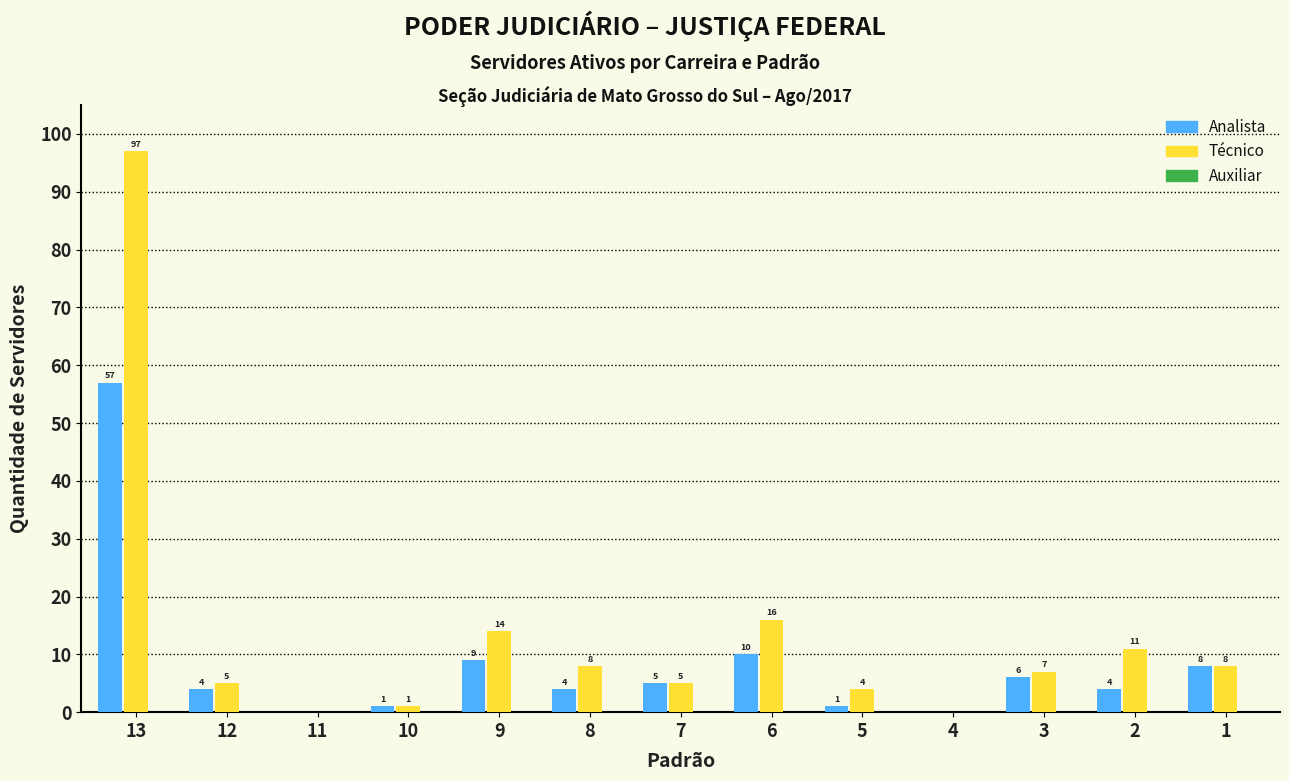

Which series changed the most between 13 and 11?

Técnico